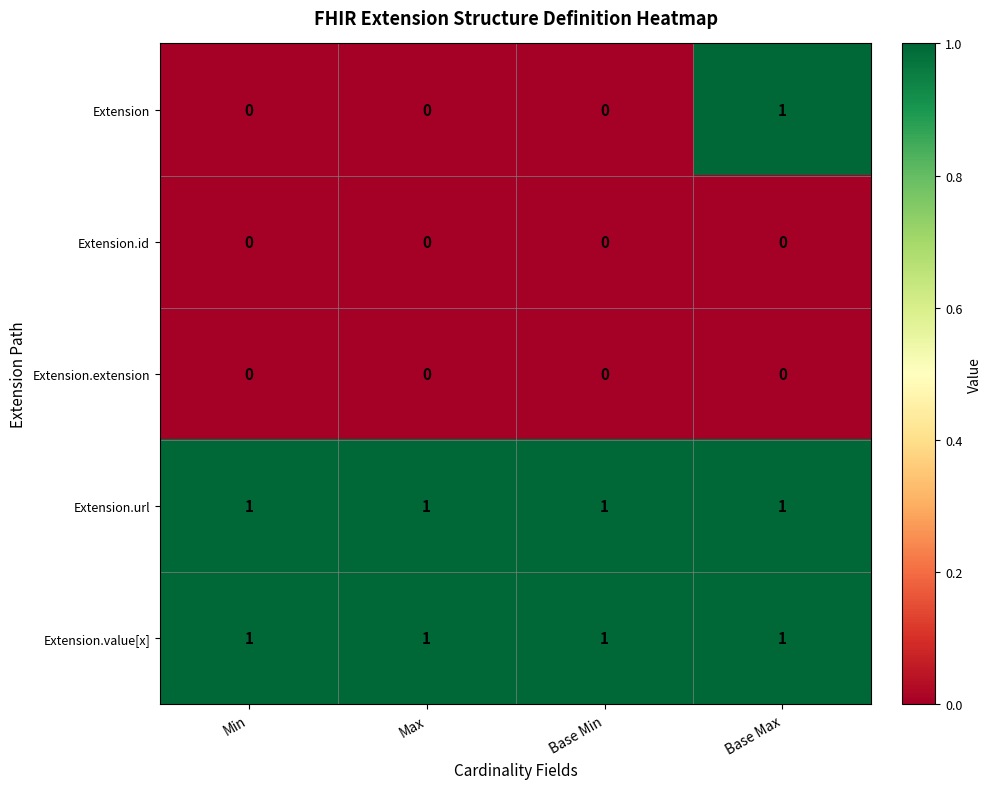

How many data points does each series have?

4